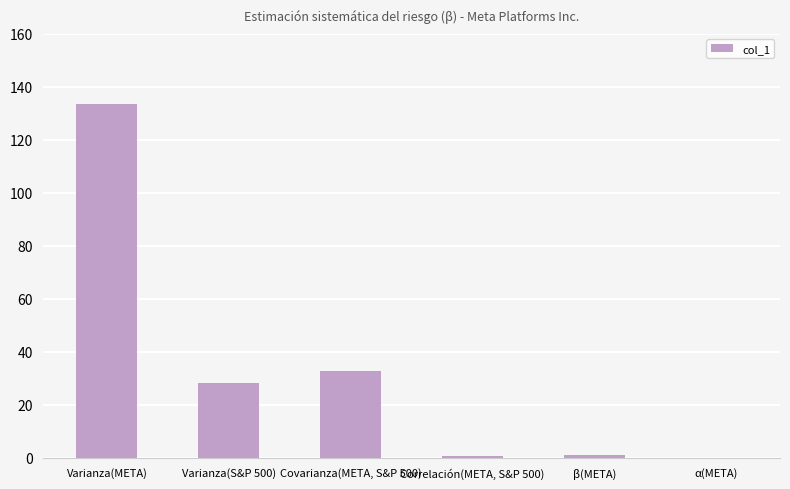

What is the ratio of the value at Varianza(S&P 500) to the value at β(META)?

24.3